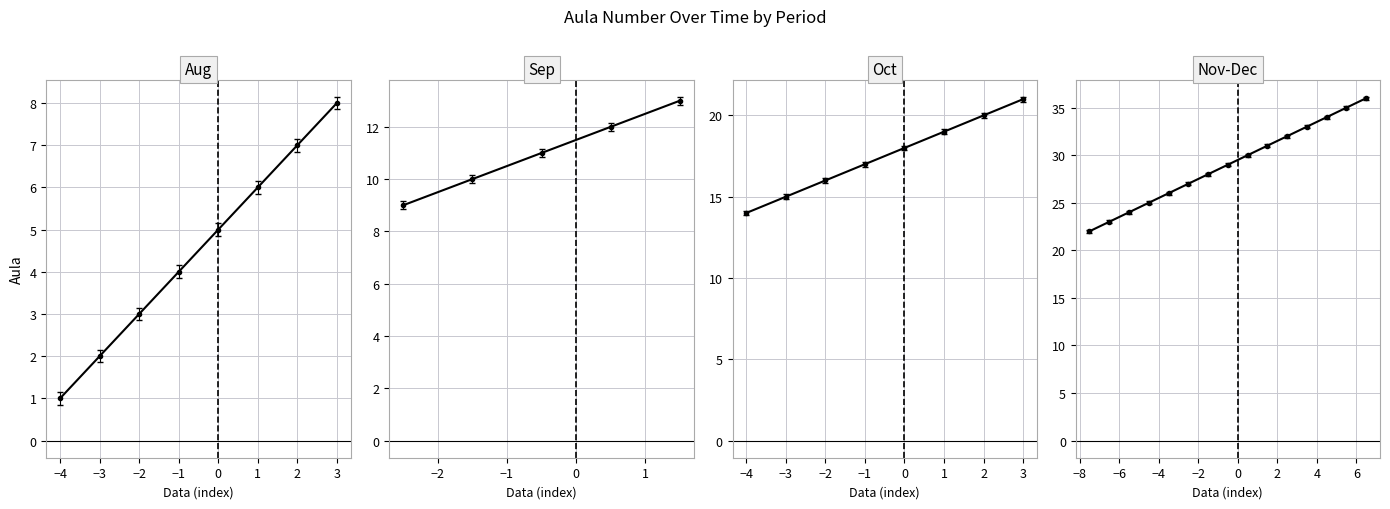

How many data points are less than 19?

18